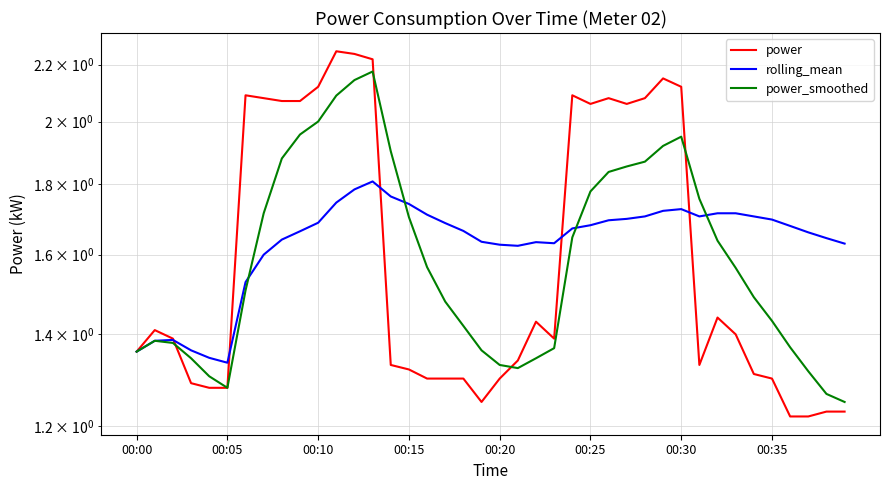

How many data points does each series have?

40